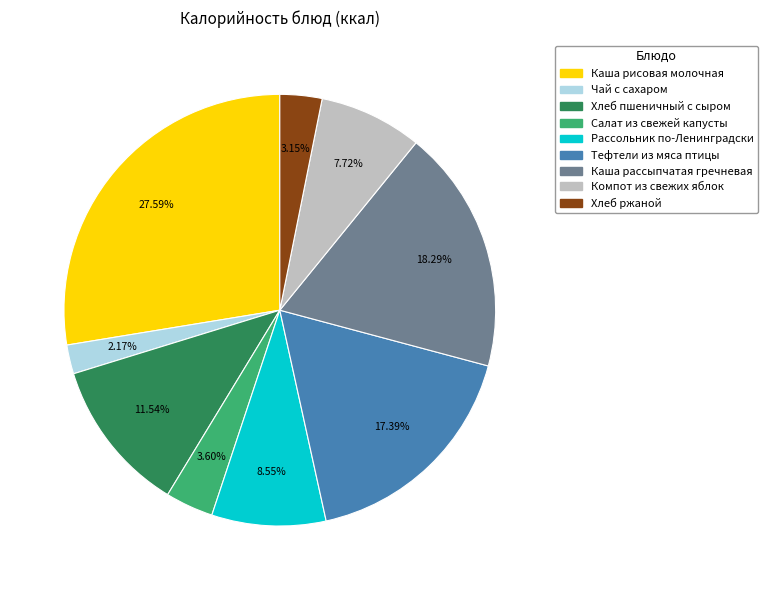

To the nearest percent, what portion does Салат из свежей капусты represent?

4%